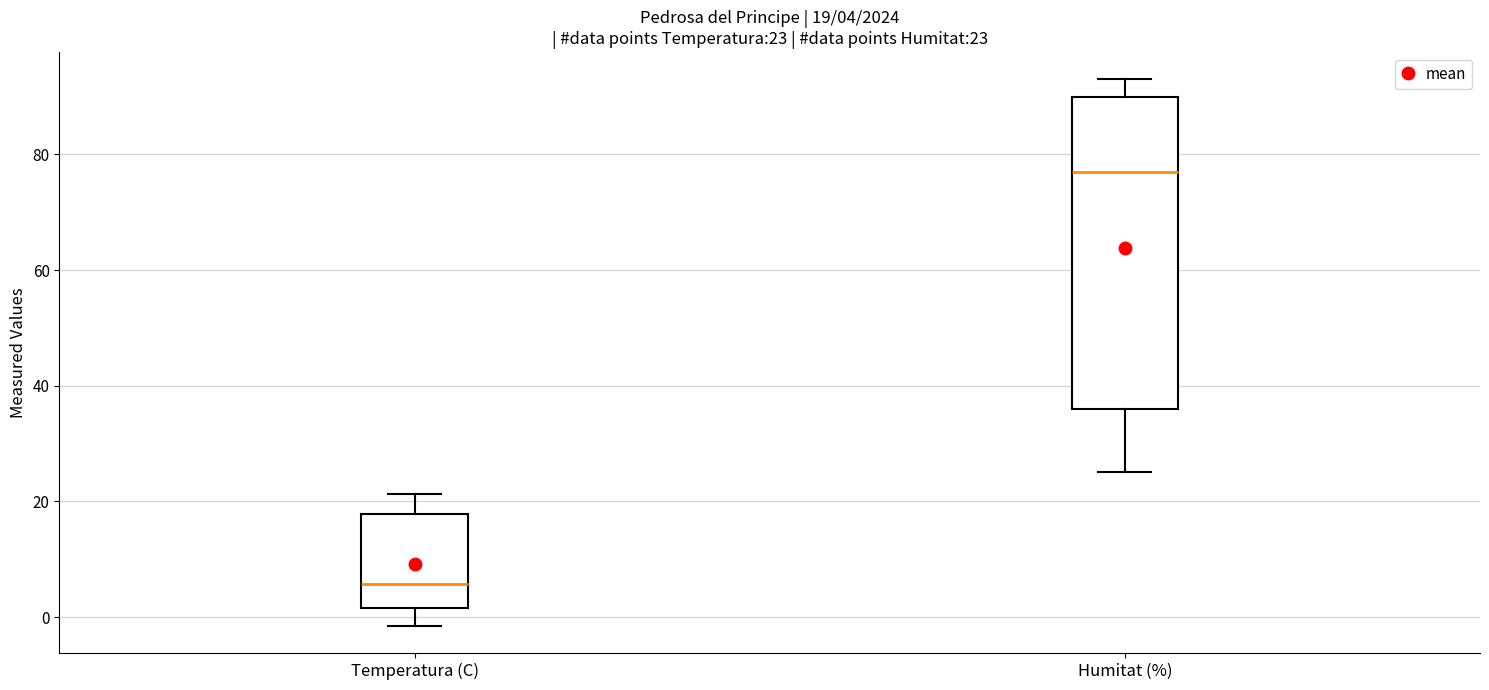

Which box has the lowest median line?

Temperatura (C)